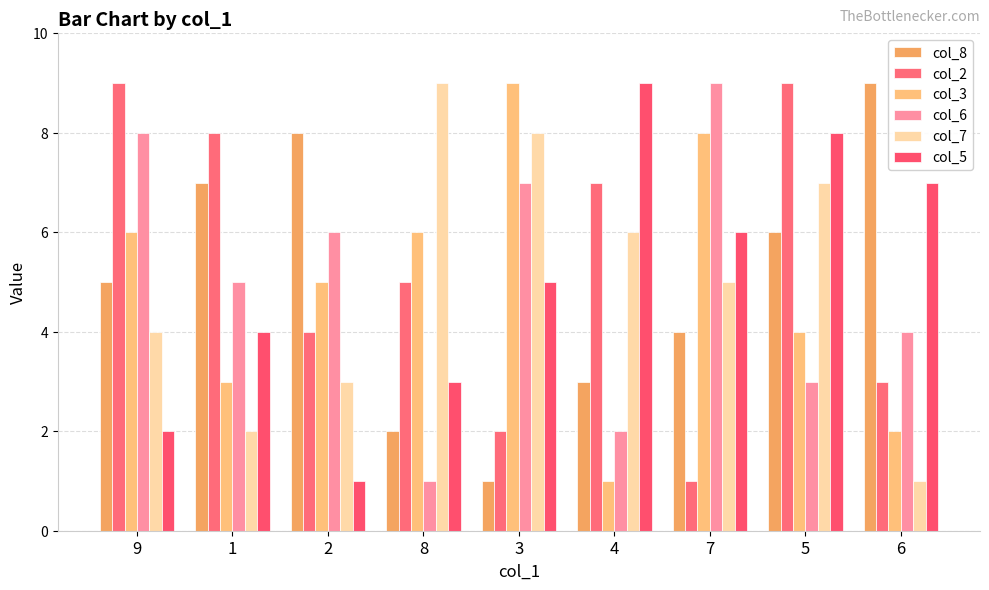

Reading right to left, list all the values displayed in this chart.

col_8: 9	6	4	3	1	2	8	7	5
col_2: 3	9	1	7	2	5	4	8	9
col_3: 2	4	8	1	9	6	5	3	6
col_6: 4	3	9	2	7	1	6	5	8
col_7: 1	7	5	6	8	9	3	2	4
col_5: 7	8	6	9	5	3	1	4	2